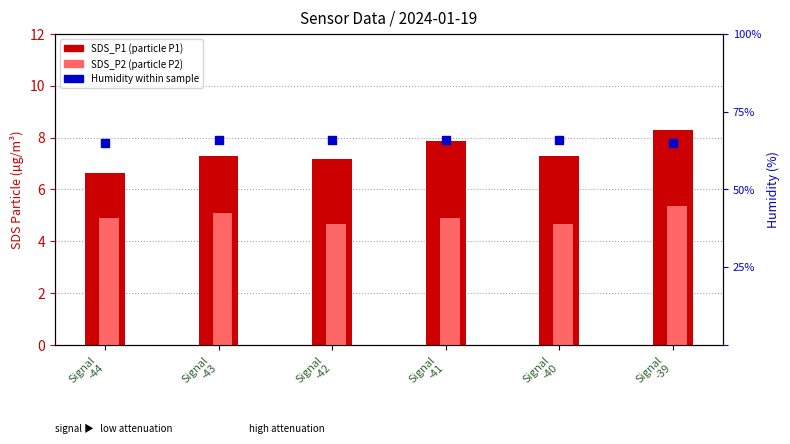

What are all the series names shown in the legend?

SDS_P1, SDS_P2, Humidity